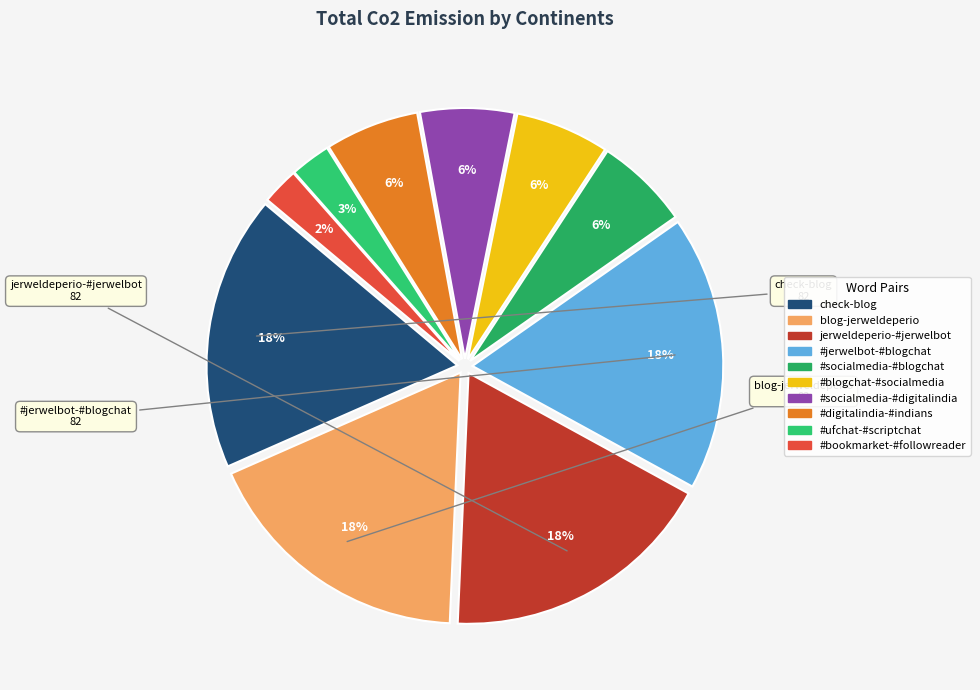

How many slices are in this pie chart?

10